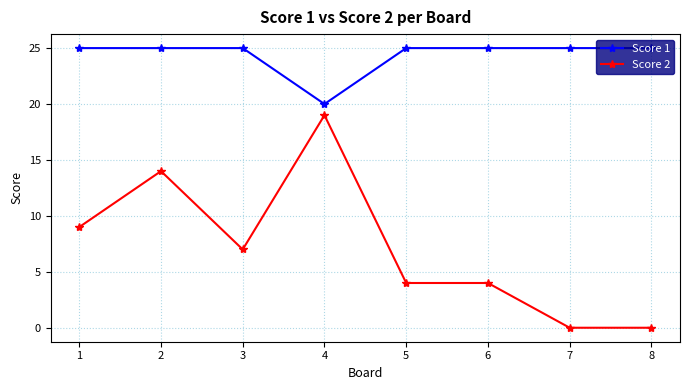

Is it true that Score 1 equals 39 at 3?

False